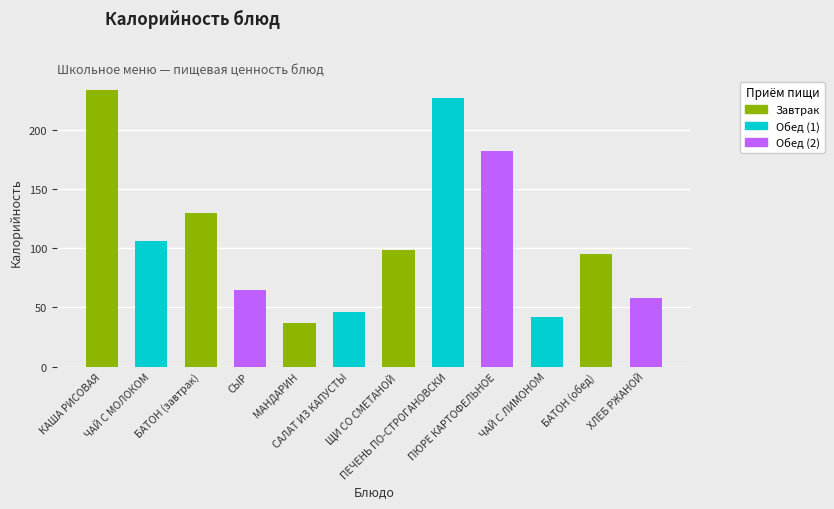

Which label corresponds to the smallest value in the chart?

МАНДАРИН